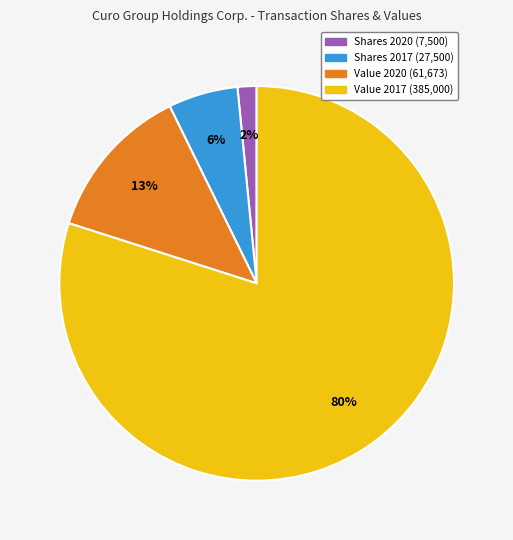

Does any single category account for the majority?

Yes